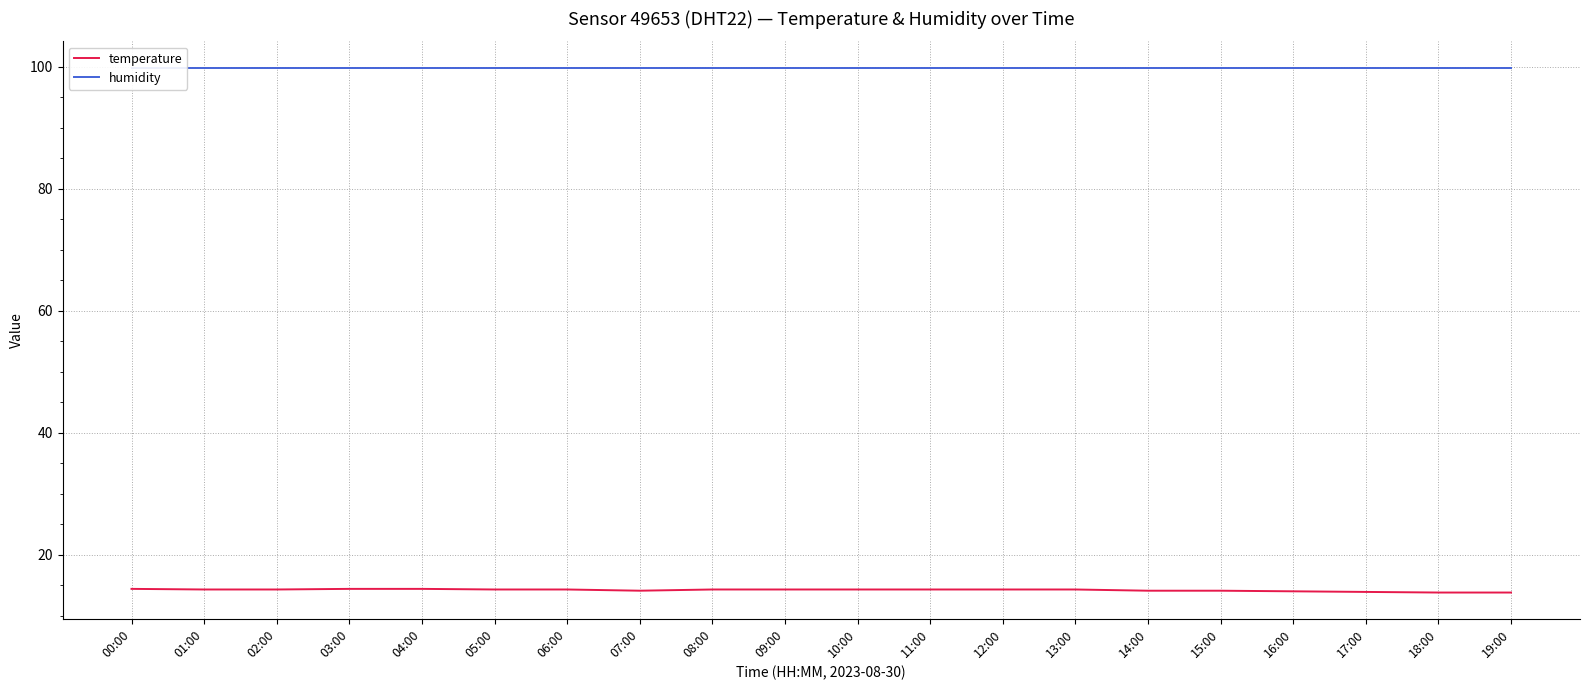

Reading left to right, transcribe all the data shown in this chart.

temperature: 00:00=14.4	01:00=14.3	02:00=14.3	03:00=14.4	04:00=14.4	05:00=14.3	06:00=14.3	07:00=14.1	08:00=14.3	09:00=14.3	10:00=14.3	11:00=14.3	12:00=14.3	13:00=14.3	14:00=14.1	15:00=14.1	16:00=14.0	17:00=13.9	18:00=13.8	19:00=13.8
humidity: 00:00=99.9	01:00=99.9	02:00=99.9	03:00=99.9	04:00=99.9	05:00=99.9	06:00=99.9	07:00=99.9	08:00=99.9	09:00=99.9	10:00=99.9	11:00=99.9	12:00=99.9	13:00=99.9	14:00=99.9	15:00=99.9	16:00=99.9	17:00=99.9	18:00=99.9	19:00=99.9